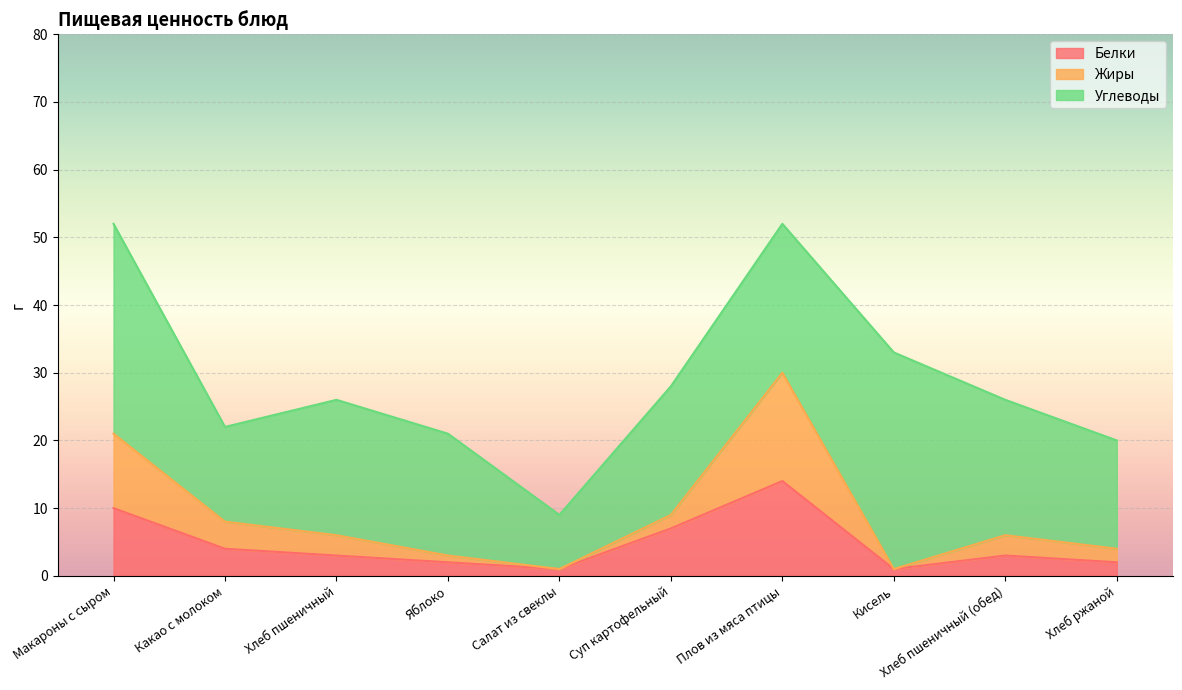

How many interior local peaks does the Жиры series have?

2